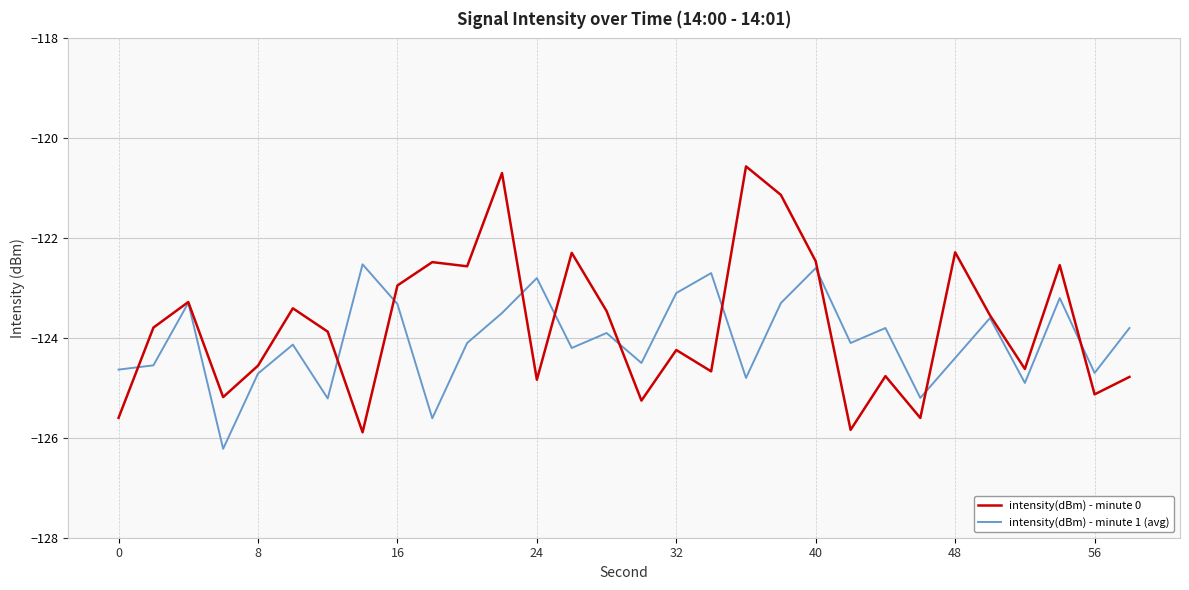

True or false: intensity(dBm) - minute 1 (avg) and intensity(dBm) - minute 0 intersect in this chart.

True